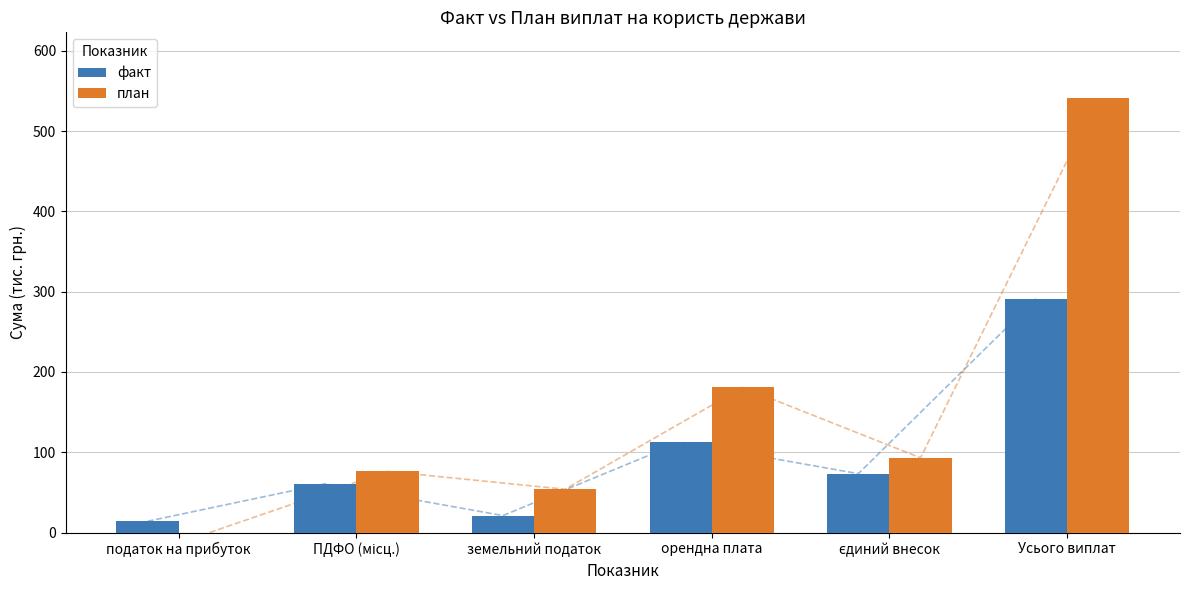

What is the average value of the план series?

157.6